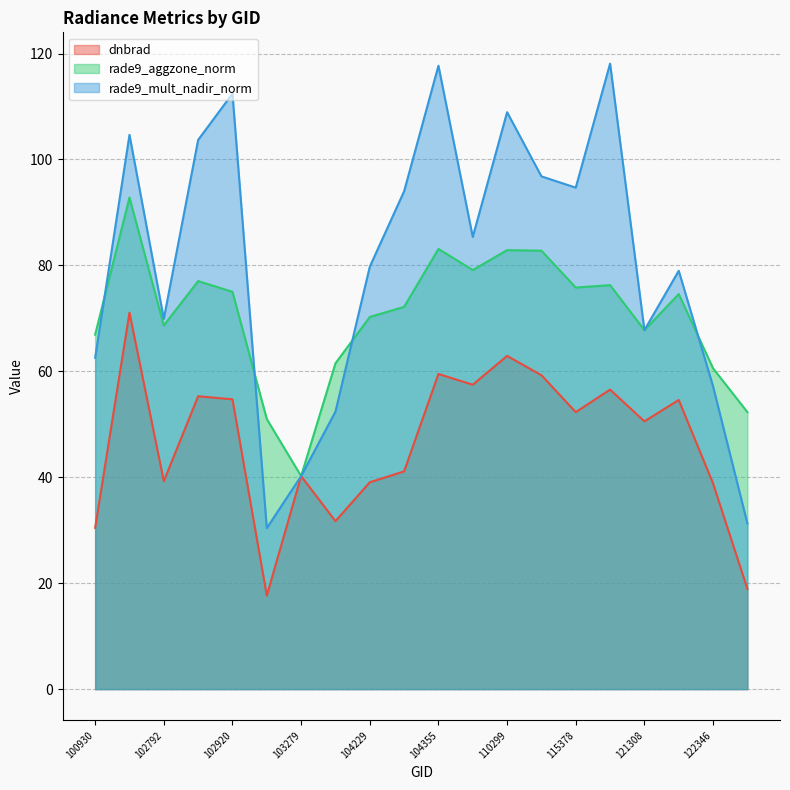

In rade9_aggzone_norm, how many points are higher than both neighbors (excluding endpoints)?

6